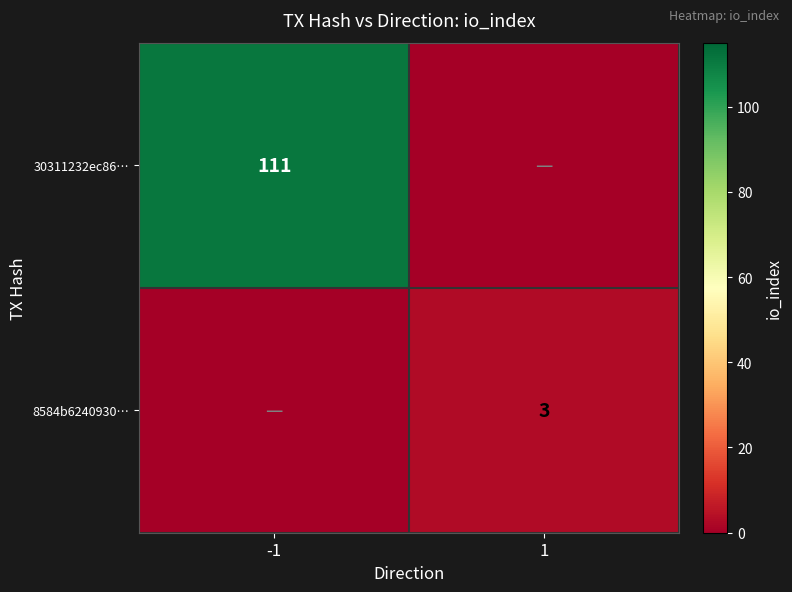

What is the total value across all series at 1?

3